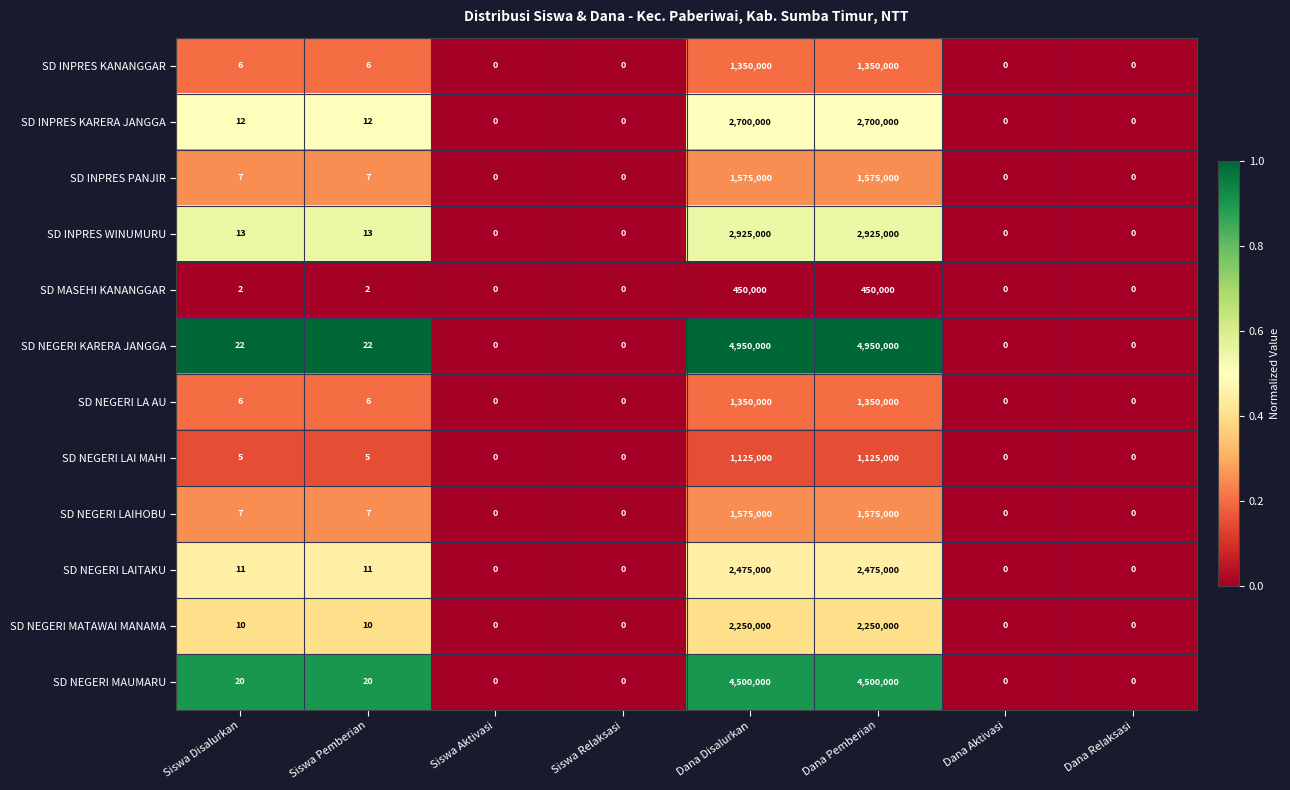

The SD MASEHI KANANGGAR series shows 2 at Siswa Disalurkan. True or false?

True